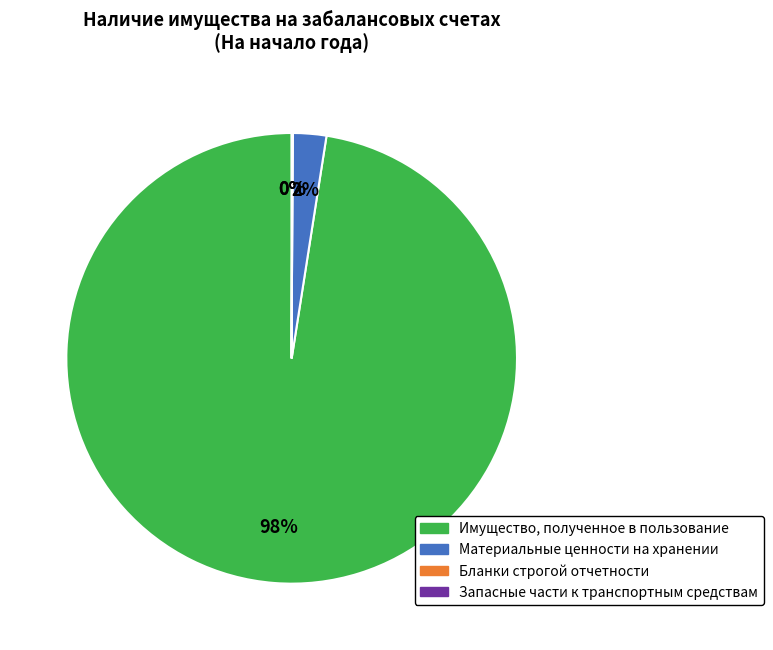

Combined, do Материальные ценности на хранении and Имущество, полученное в пользование account for over 50%?

Yes